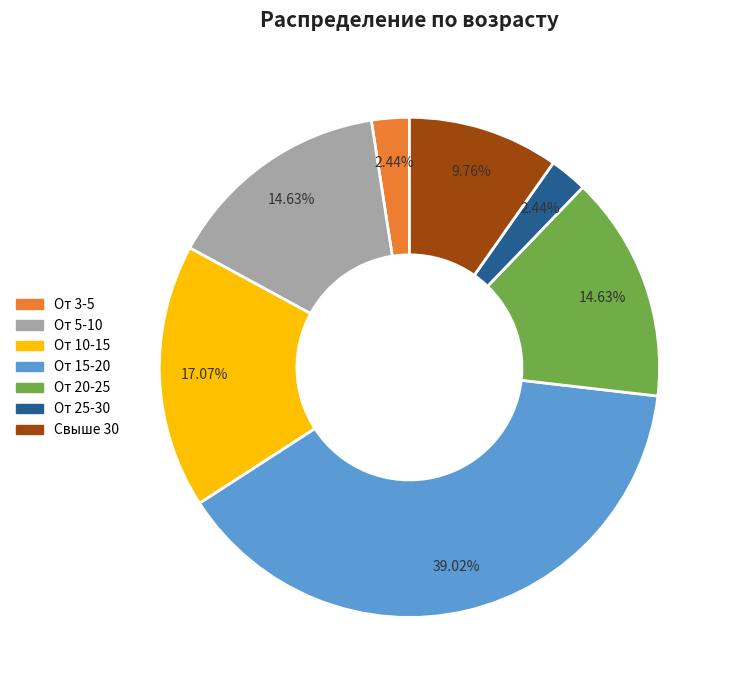

Does any single category account for the majority?

No